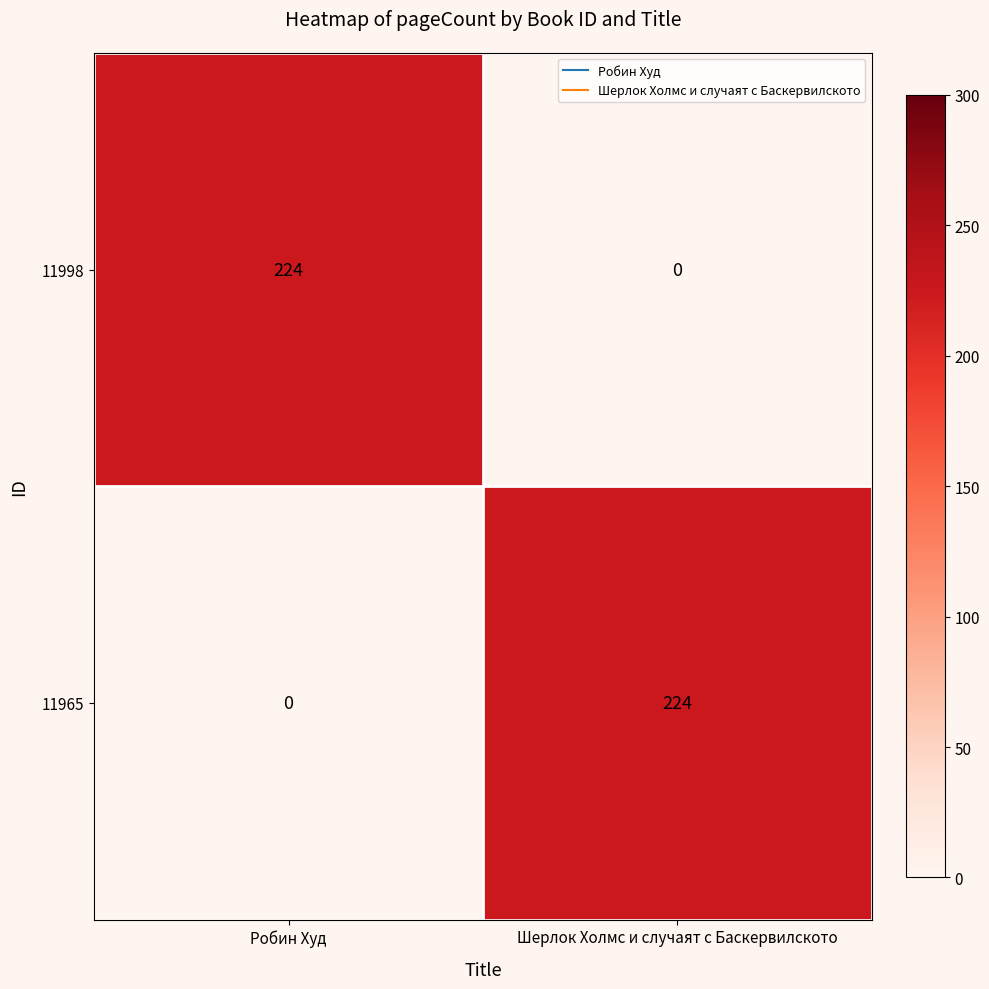

Rank the series at Шерлок Холмс и случаят с Баскервилското from highest to lowest value.

11965, 11998